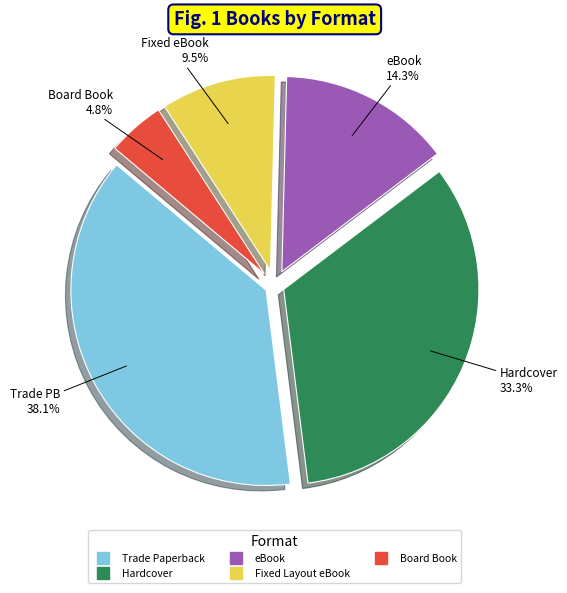

What percentage do Trade Paperback and Board Book together represent?

42.9%